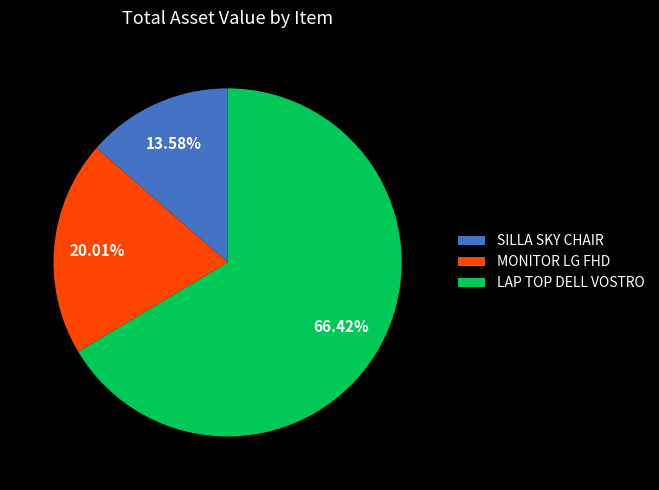

Which category has the smallest portion of the pie?

SILLA SKY CHAIR